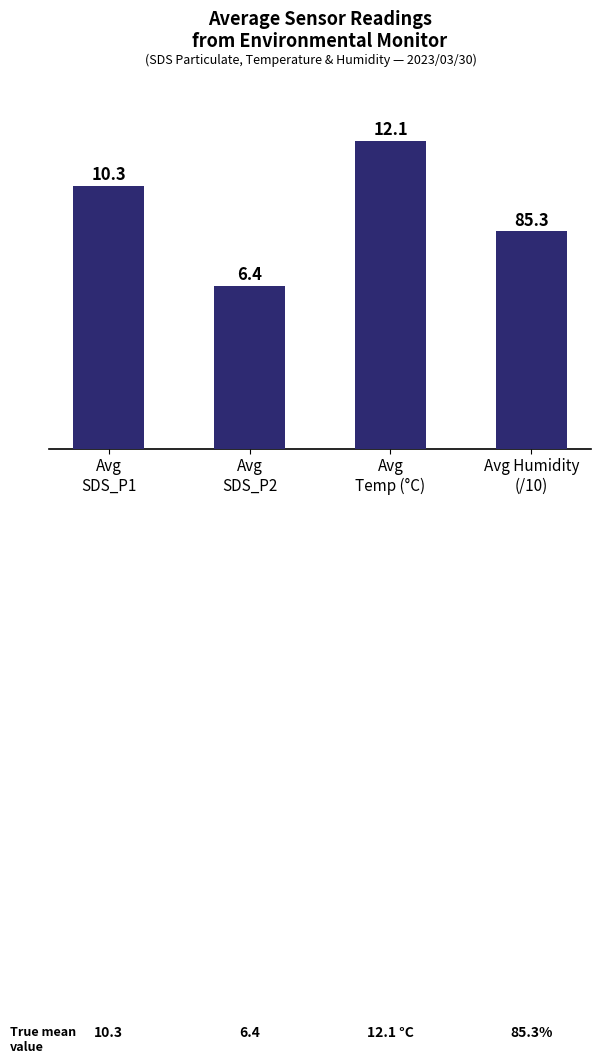

What is the greatest value displayed?

12.1